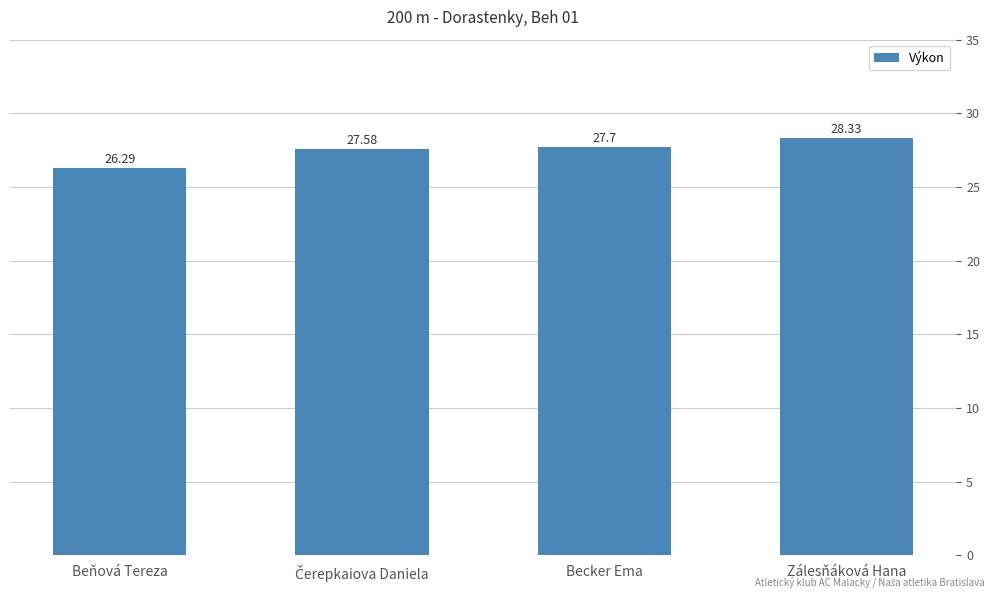

Are the bars grouped side by side (vs. stacked)?

No